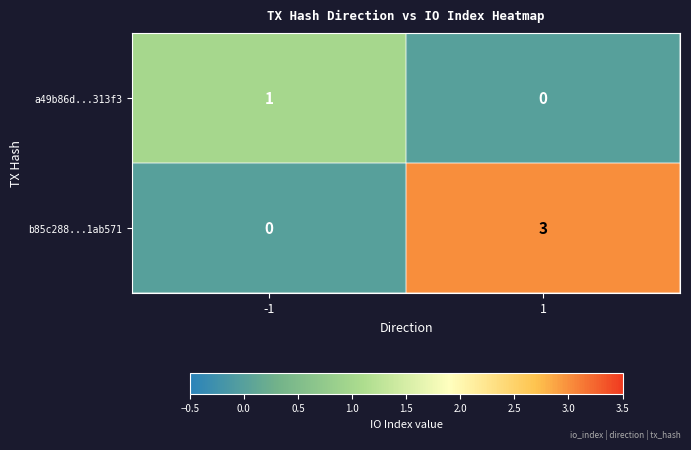

At which category is the sum across all series the highest?

1